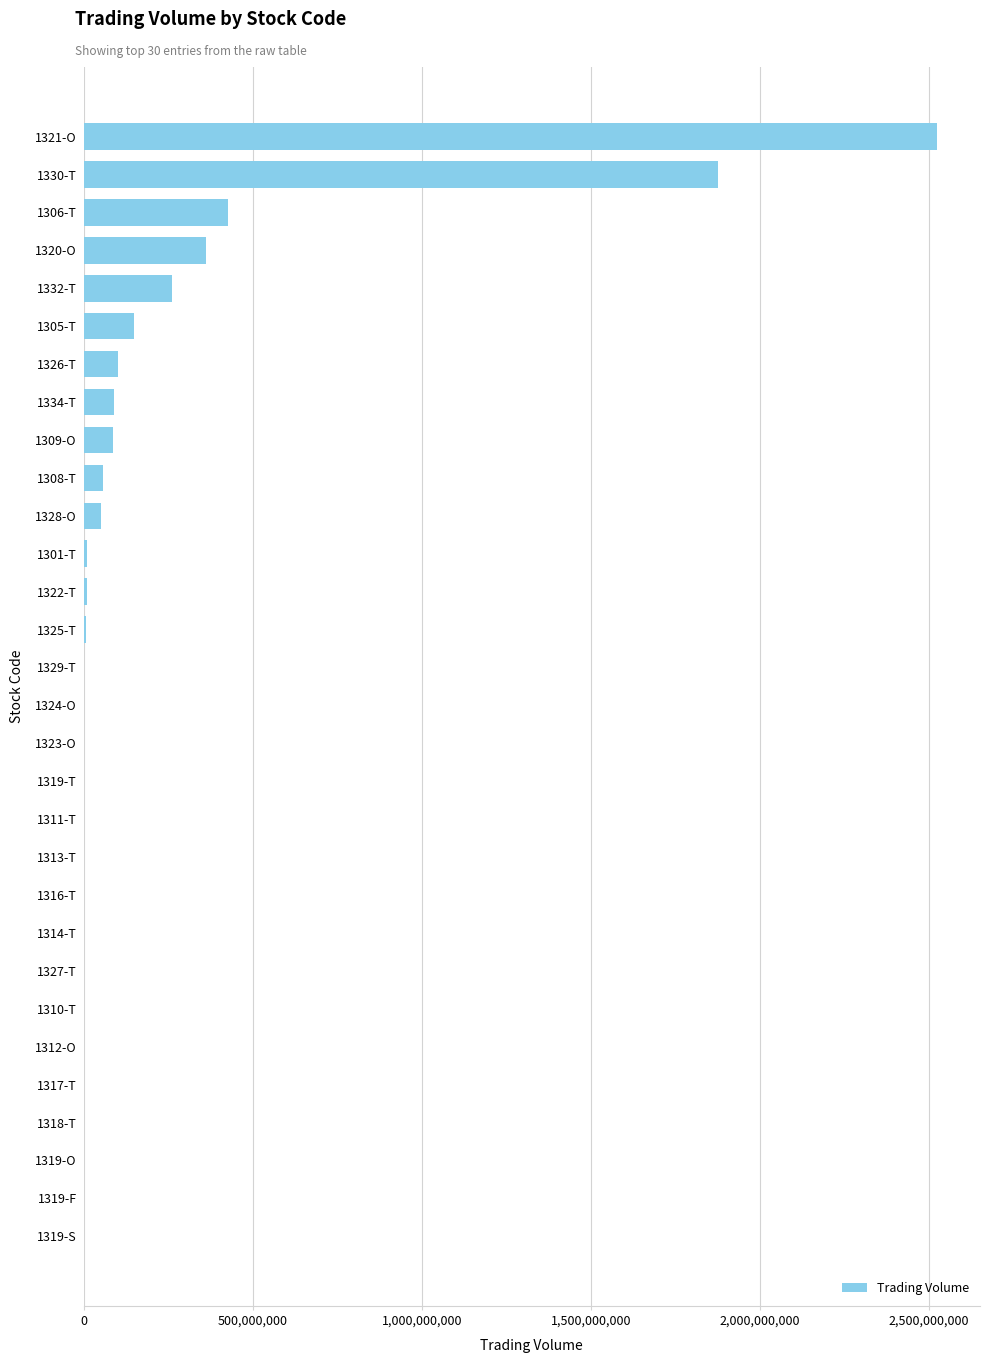

At which label is the value closest to 1262320330?

1330-T